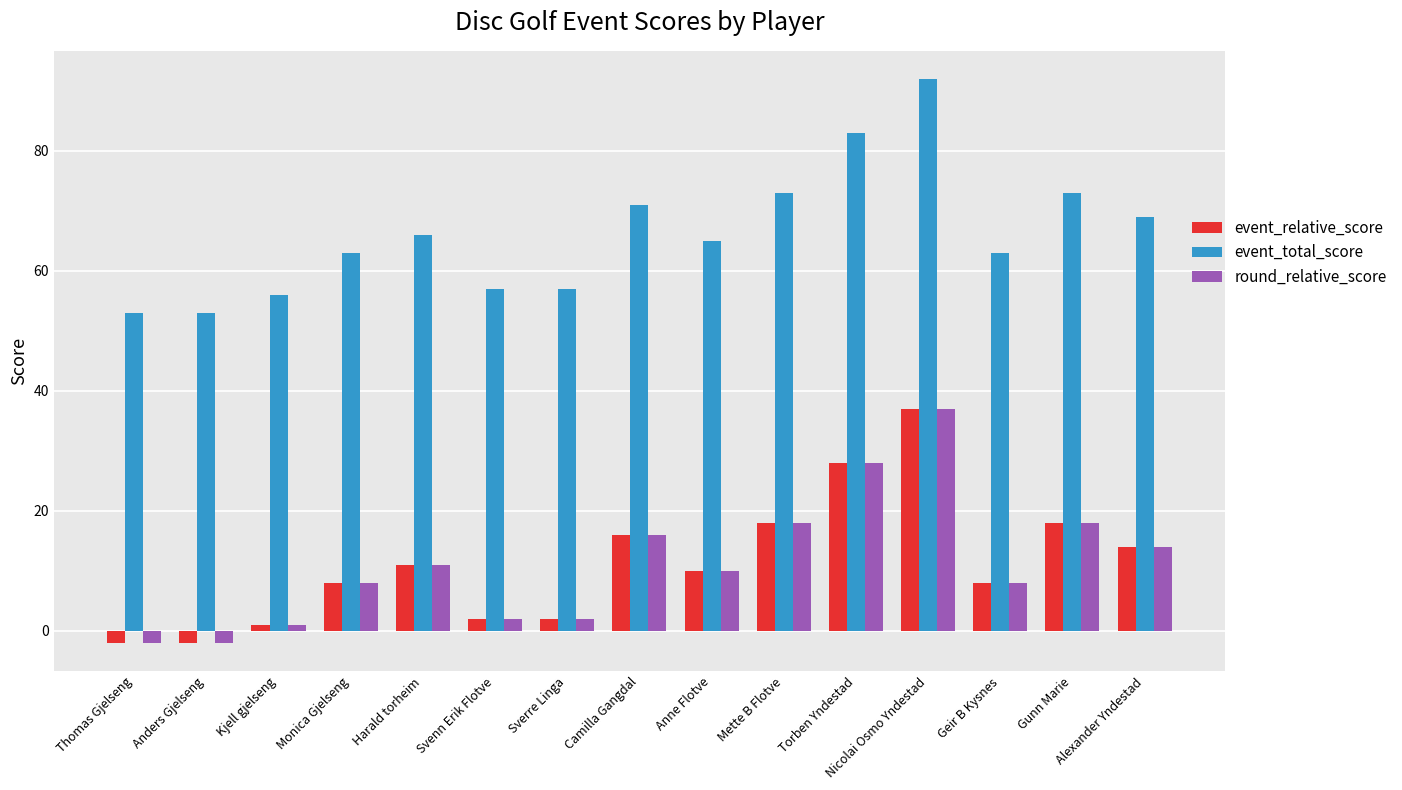

At how many categories does at least one series exceed 43?

15